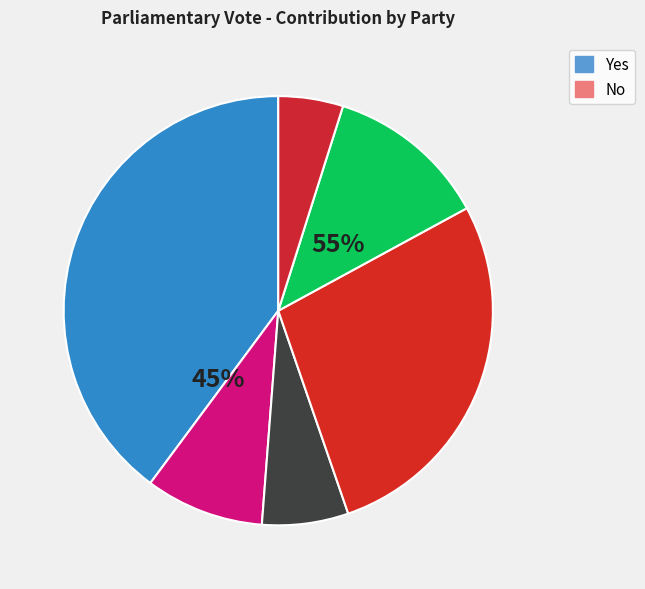

Rank the categories by No value from lowest to highest.

NZ First, ACT, National